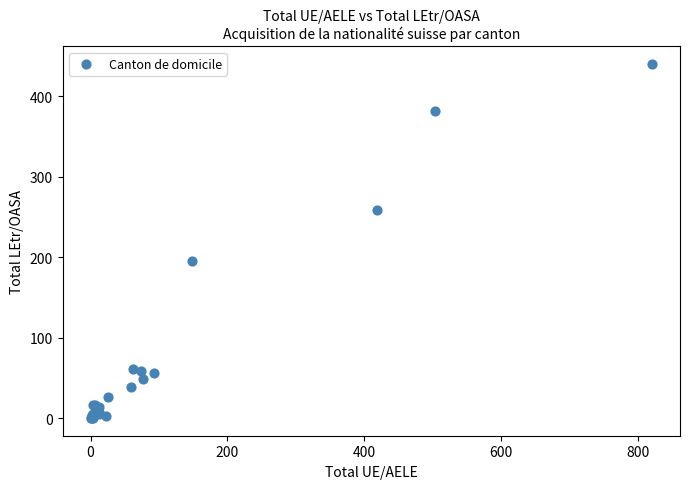

What Y value in the scatter plot is closest to 220?

195